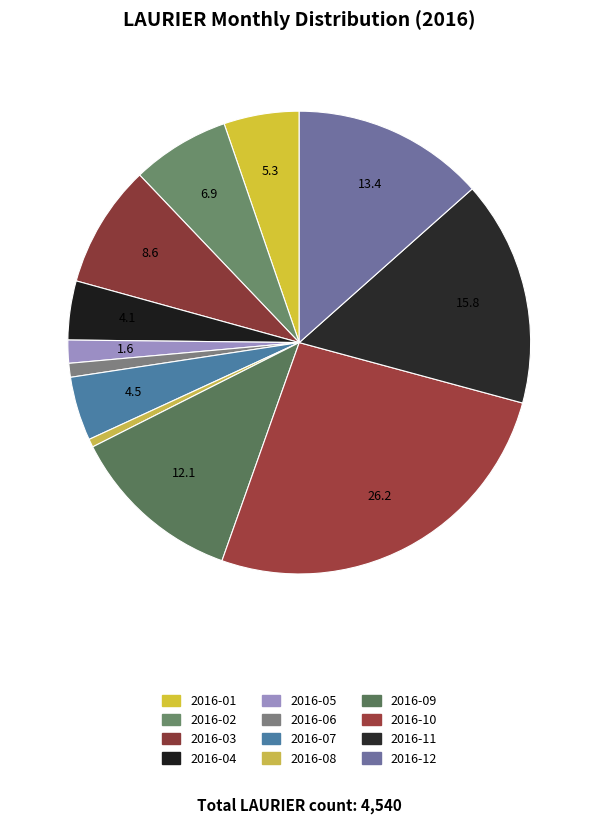

Count the number of slices in the pie.

12